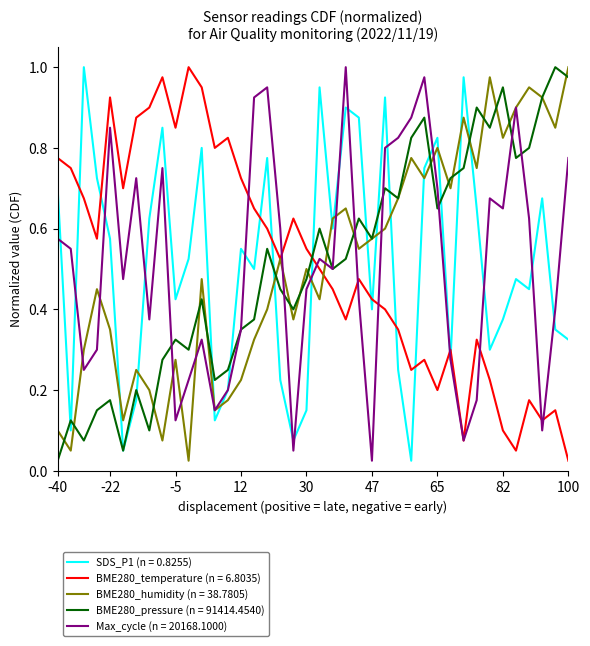

True or false: BME280_pressure (n = 91414.4540) and BME280_temperature (n = 6.8035) intersect in this chart.

True